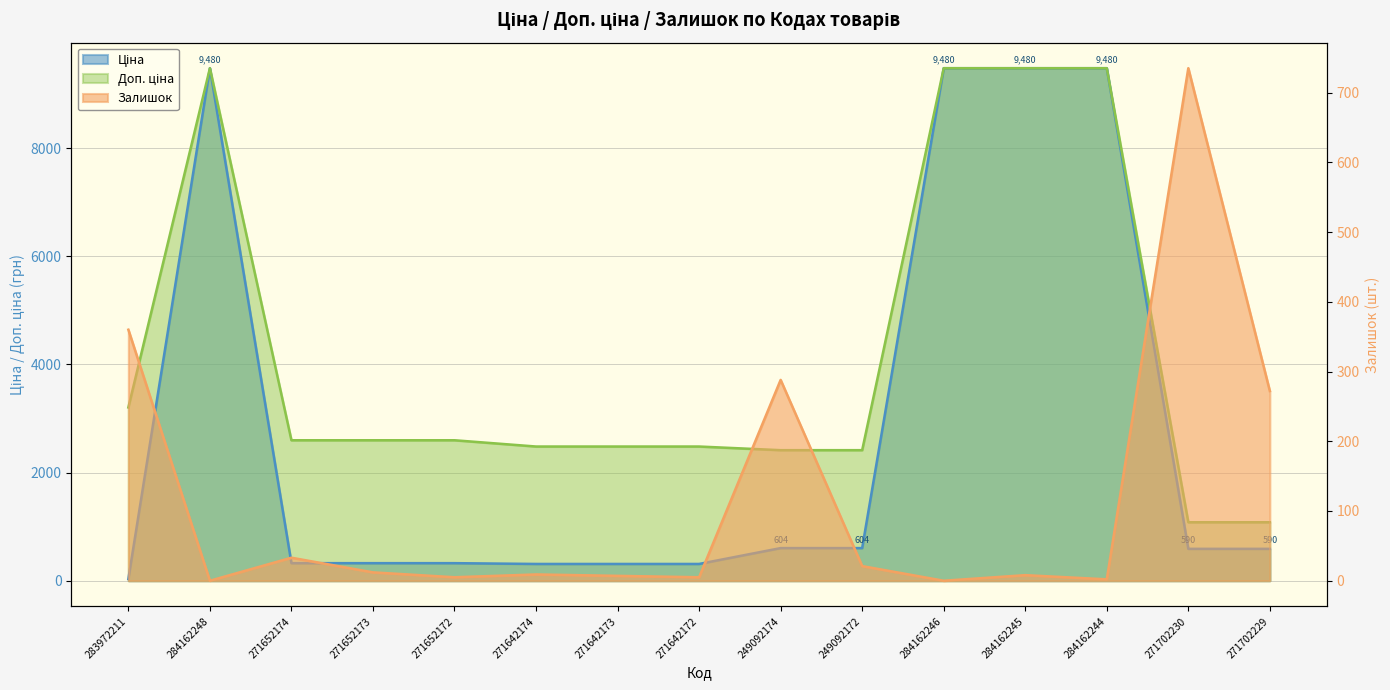

What is the label of the 10th point from the left?

249092172